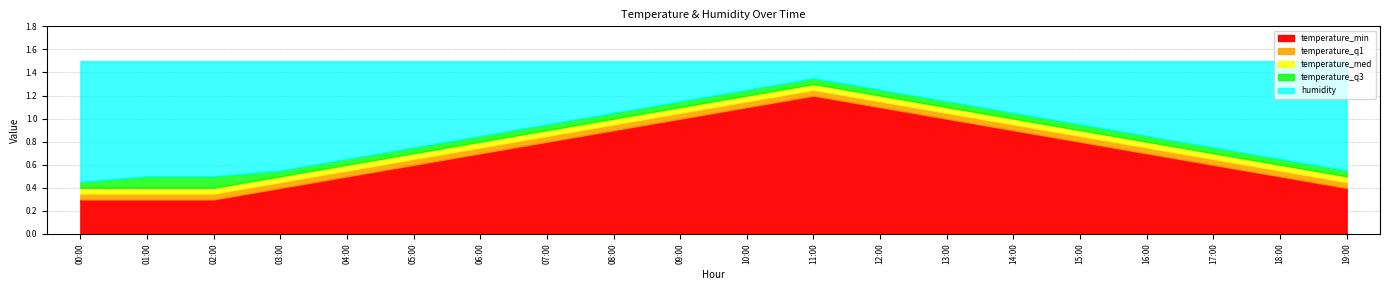

What position from the right is 04:00?

16